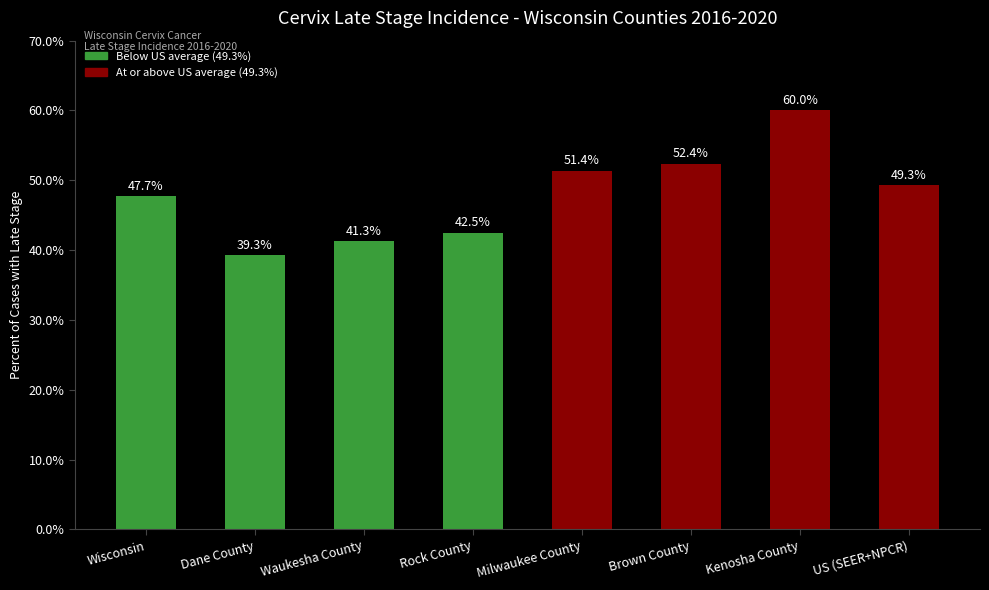

What is the value of the 1st bar from the left?

47.7